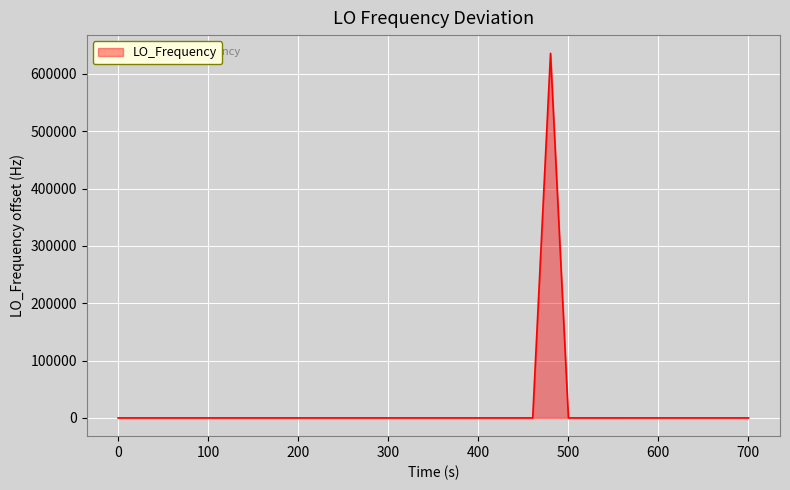

How many lines are shown in the chart?

1